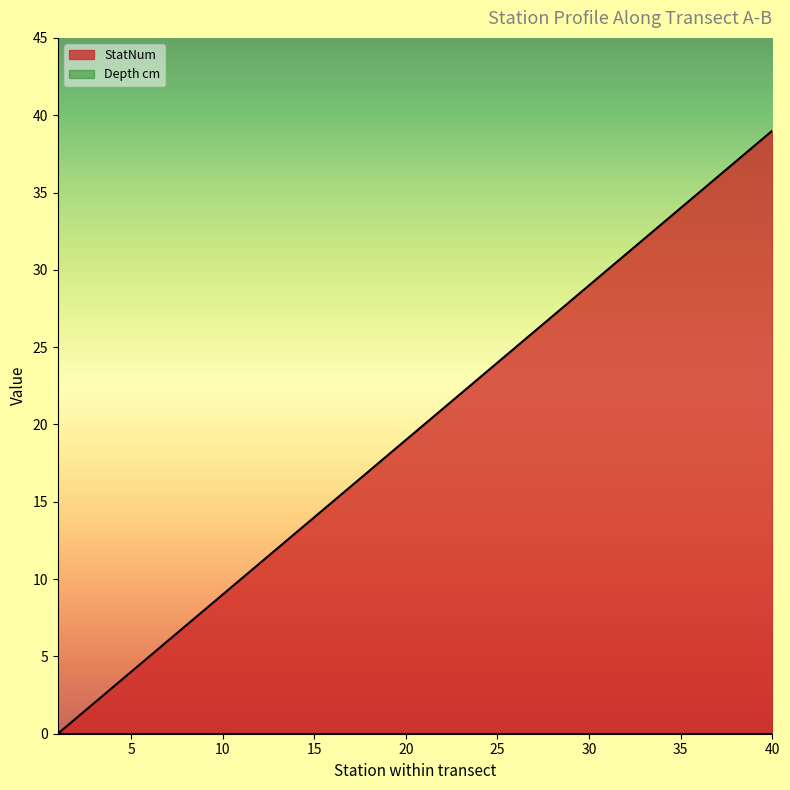

Which has a higher value, 26 or 24?

26